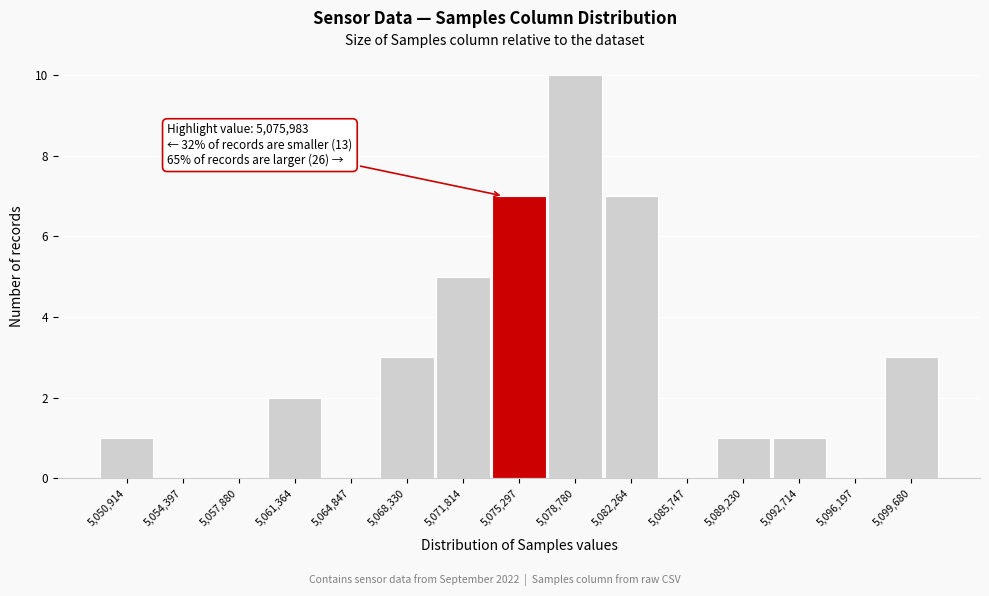

Reading left to right, extract all data points from this chart.

5,050,914=1	5,054,397=0	5,057,880=0	5,061,364=2	5,064,847=0	5,068,330=3	5,071,814=5	5,075,297=7	5,078,780=10	5,082,264=7	5,085,747=0	5,089,230=1	5,092,714=1	5,096,197=0	5,099,680=3